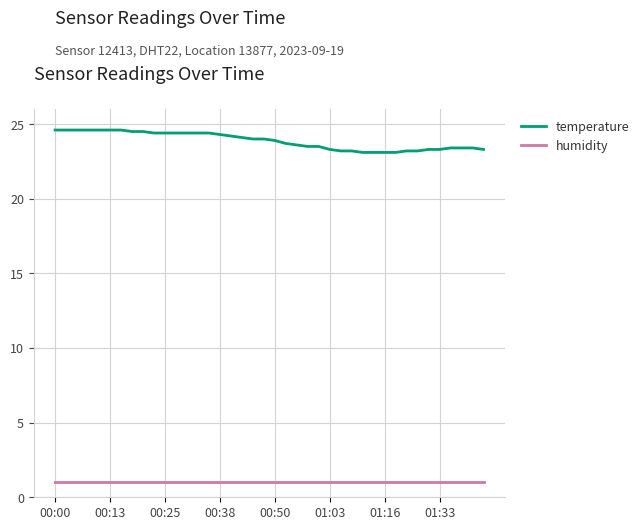

Rank the series by their maximum value, from lowest to highest.

humidity, temperature